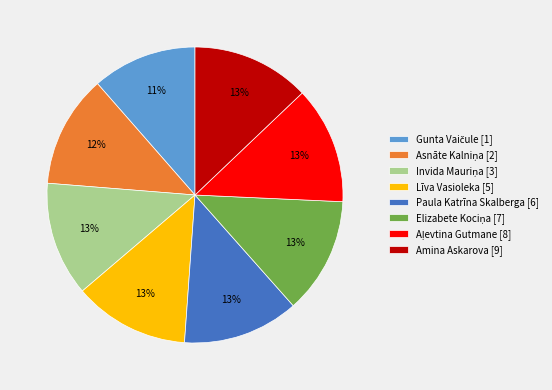

To the nearest percent, what is the average slice percentage?

12%